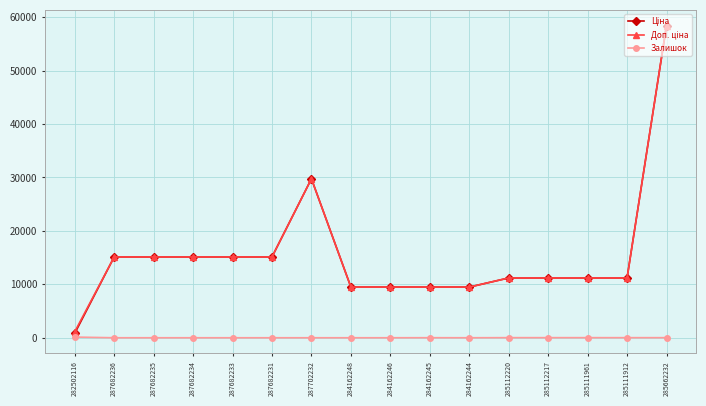

Which label corresponds to the largest value in the chart?

285662232